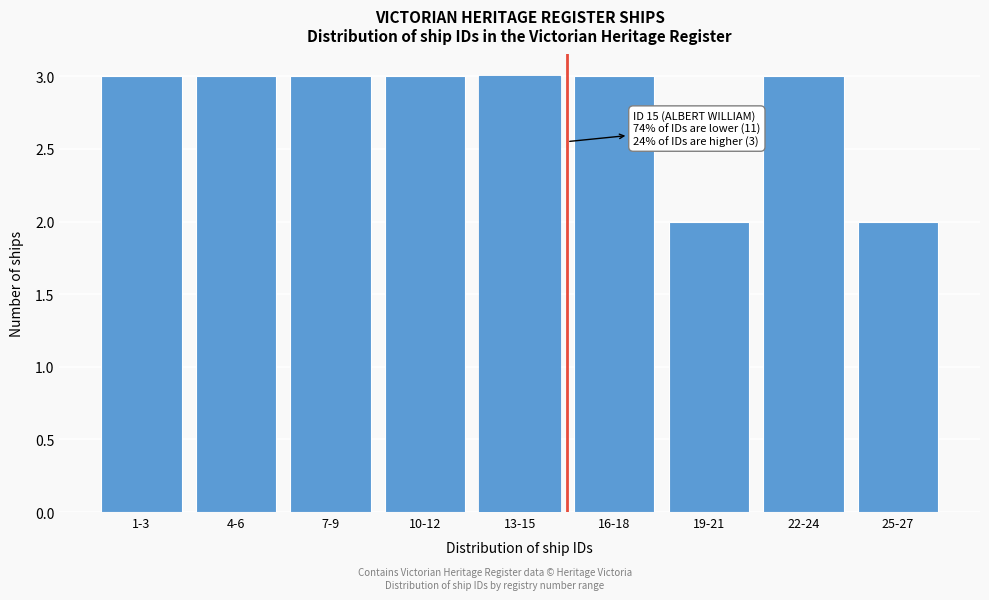

Reading right to left, extract all data points from this chart.

2	3	2	3	3	3	3	3	3